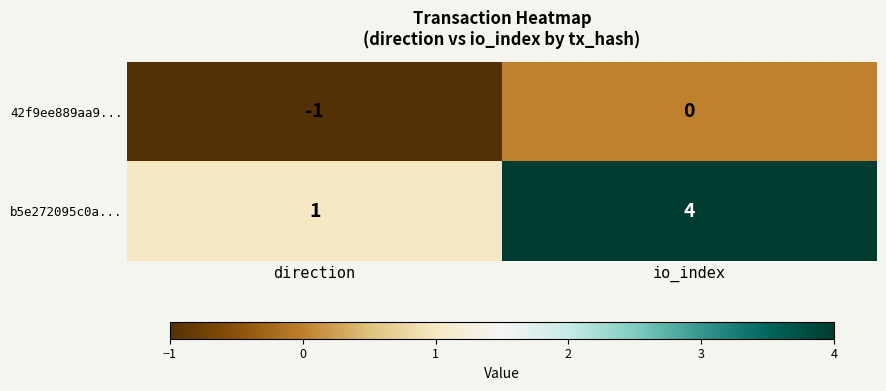

How many negative values does the 42f9ee889aa9... series have?

1